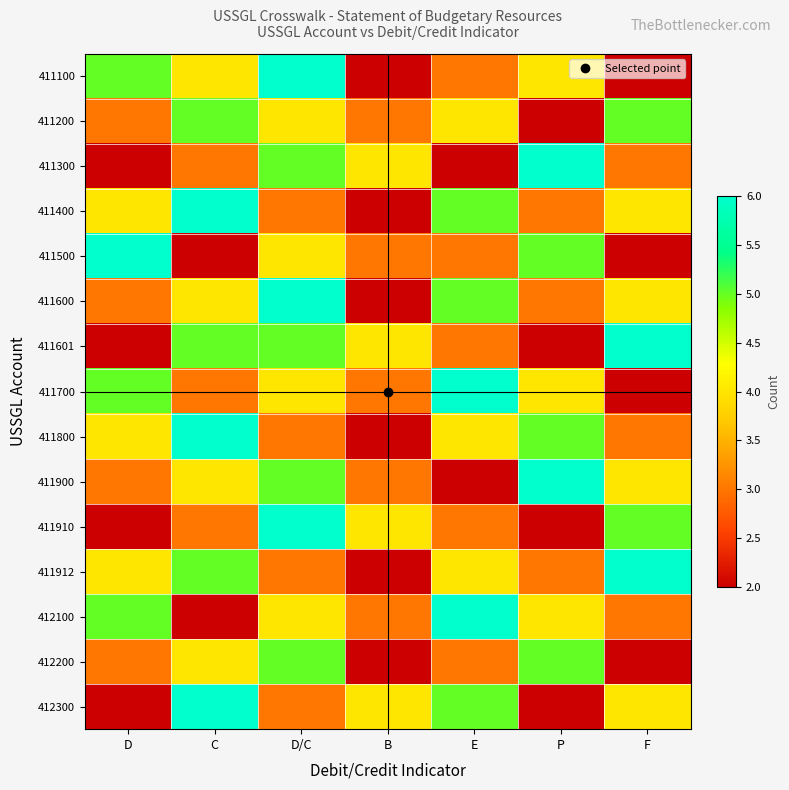

How many categories are shown in the chart?

7